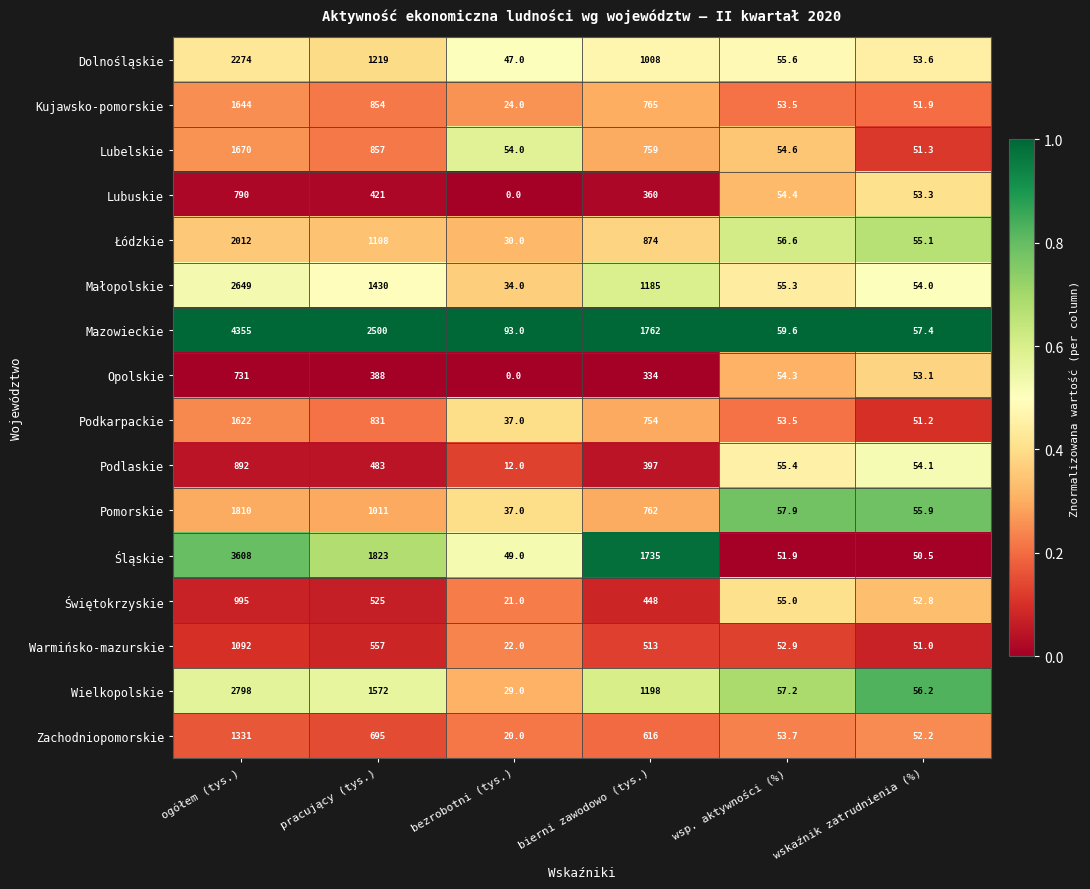

What is the sum of all Lubuskie values?

1678.7